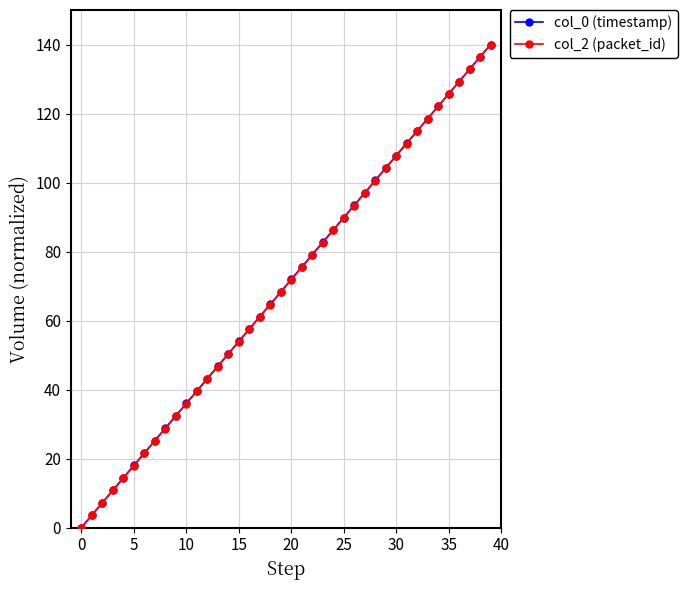

True or false: col_0 (timestamp) has more than 2 points higher than both neighbors.

False